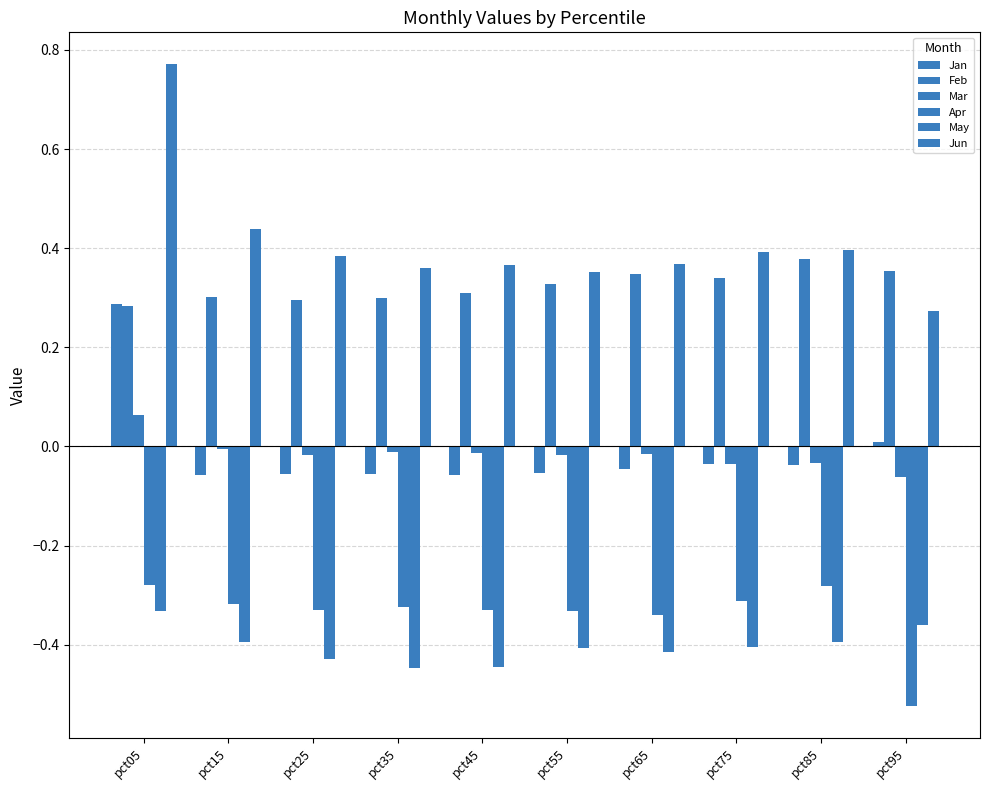

Are the bars horizontal?

No